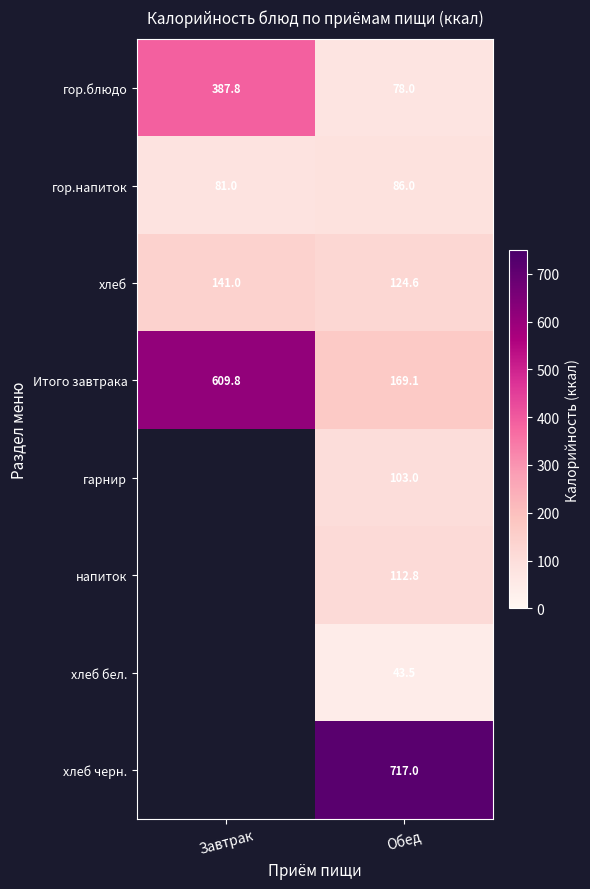

What is the difference between the highest and lowest values at Обед?

673.5